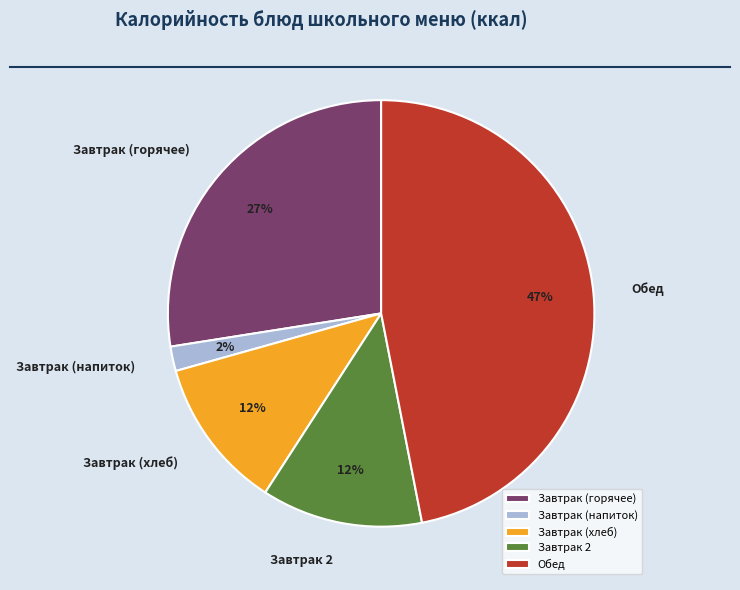

How many slices are in this pie chart?

5